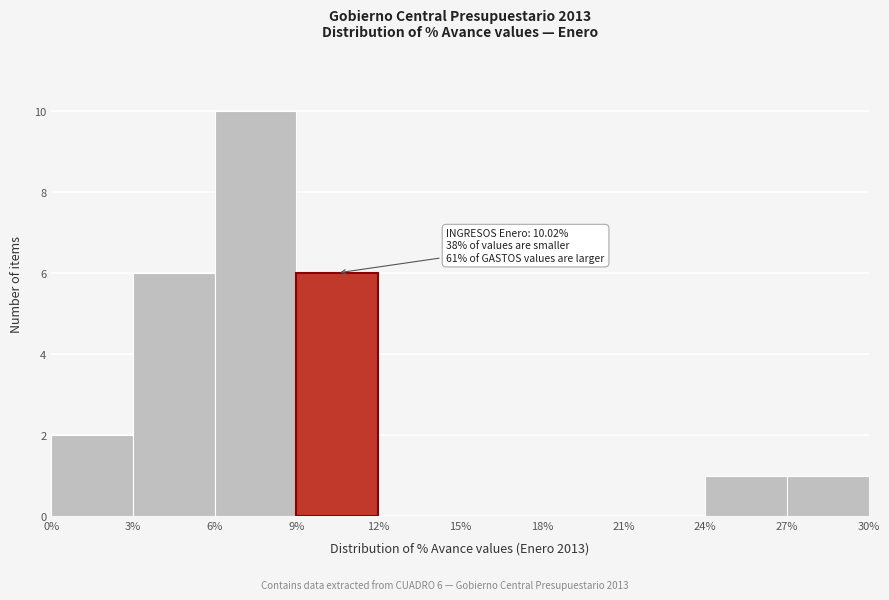

Which range on the x-axis has the tallest bar?

6% to 9%